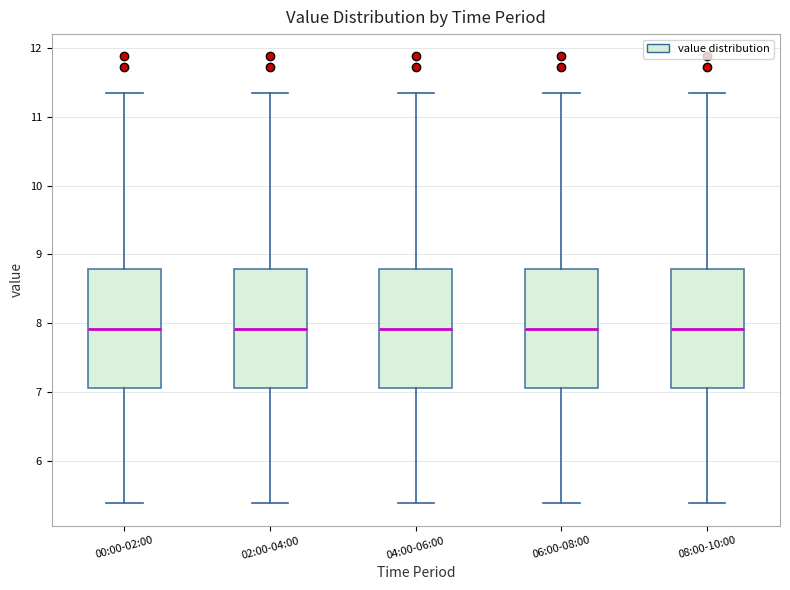

Reading left to right, read every box against the y-axis: the position of its median line, the range the box covers, and the ends of its whiskers. The values are not printed on the chart, so give them approximately, as read against the axis.

00:00-02:00: median 7.9, box 7.1 to 8.8, whiskers 5.4 to 11.4
02:00-04:00: median 7.9, box 7.1 to 8.8, whiskers 5.4 to 11.4
04:00-06:00: median 7.9, box 7.1 to 8.8, whiskers 5.4 to 11.4
06:00-08:00: median 7.9, box 7.1 to 8.8, whiskers 5.4 to 11.4
08:00-10:00: median 7.9, box 7.1 to 8.8, whiskers 5.4 to 11.4